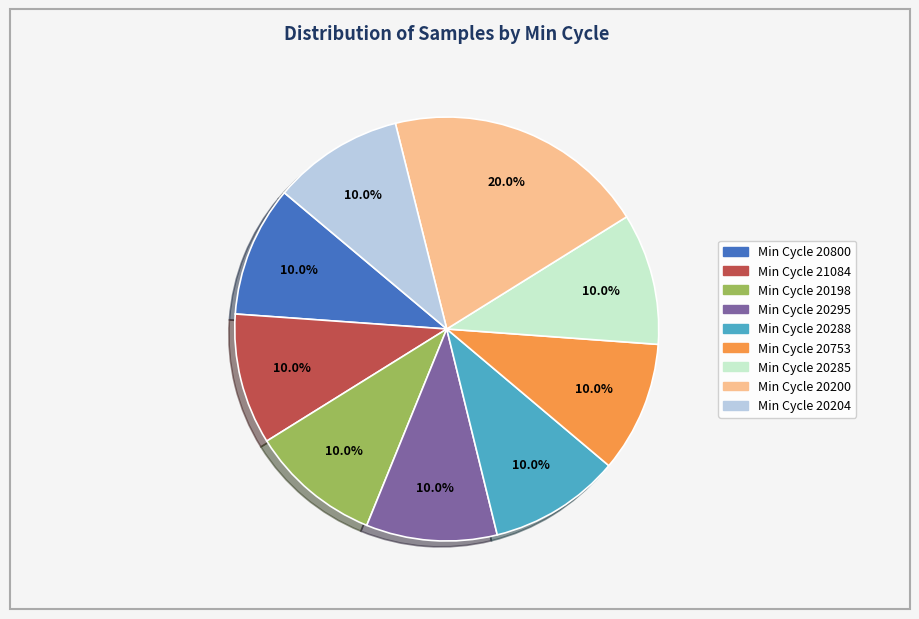

Is there any slice that represents more than half of the pie?

No